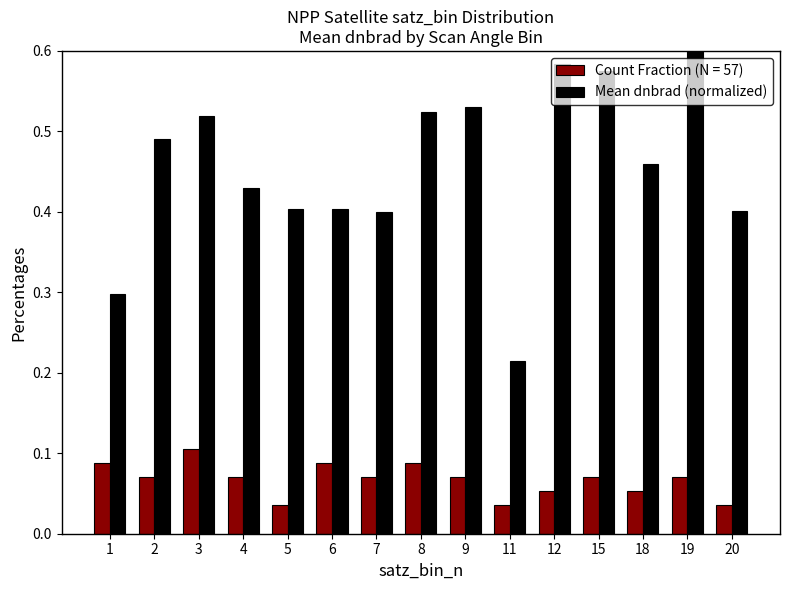

At 19, list the series in order from largest to smallest.

Mean dnbrad (normalized), Count Fraction (N = 57)